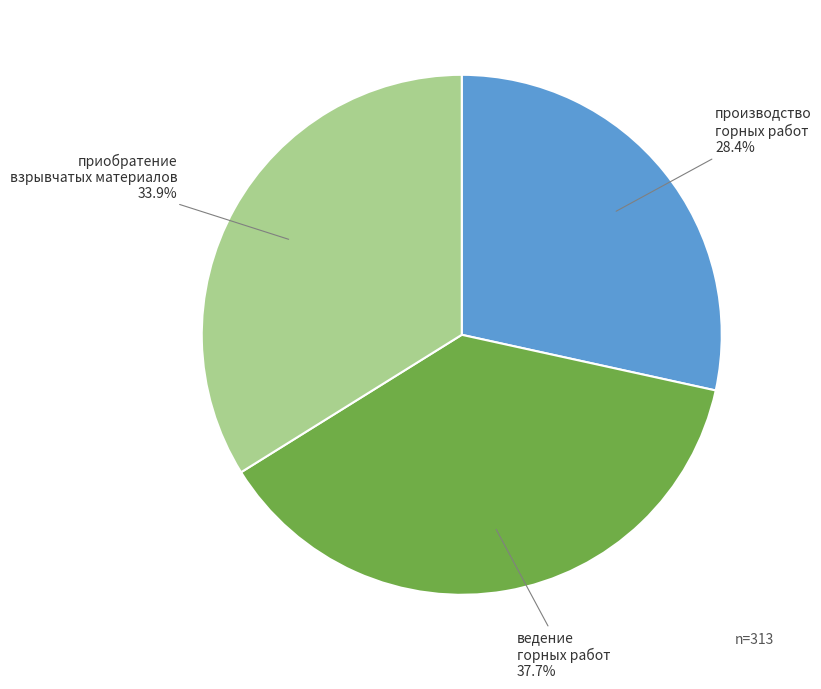

What is the total percentage of ведение горных работ and производство горных работ?

66.1%